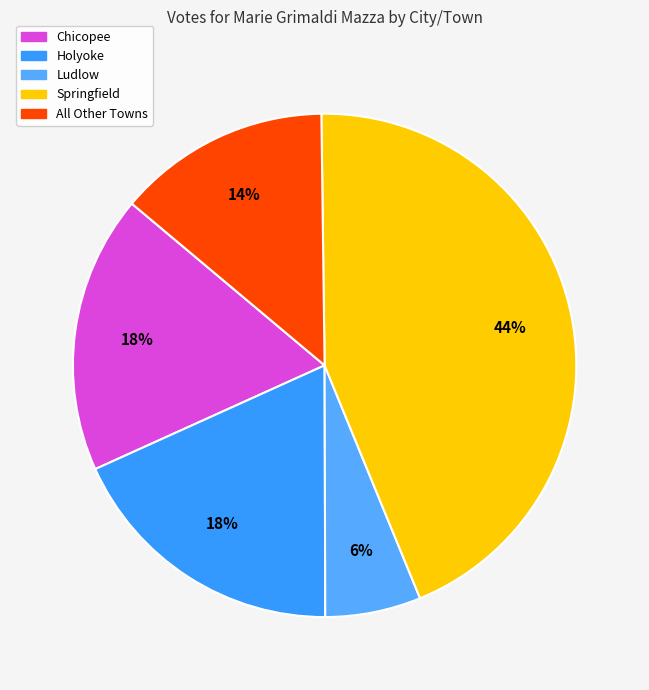

To the nearest percent, what is the difference between the largest and smallest slice percentages?

38%